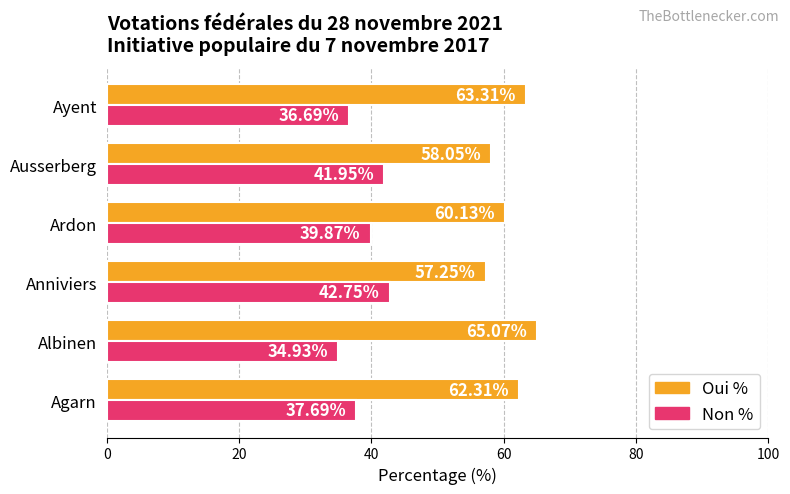

Which series has the largest total across all categories?

Oui %